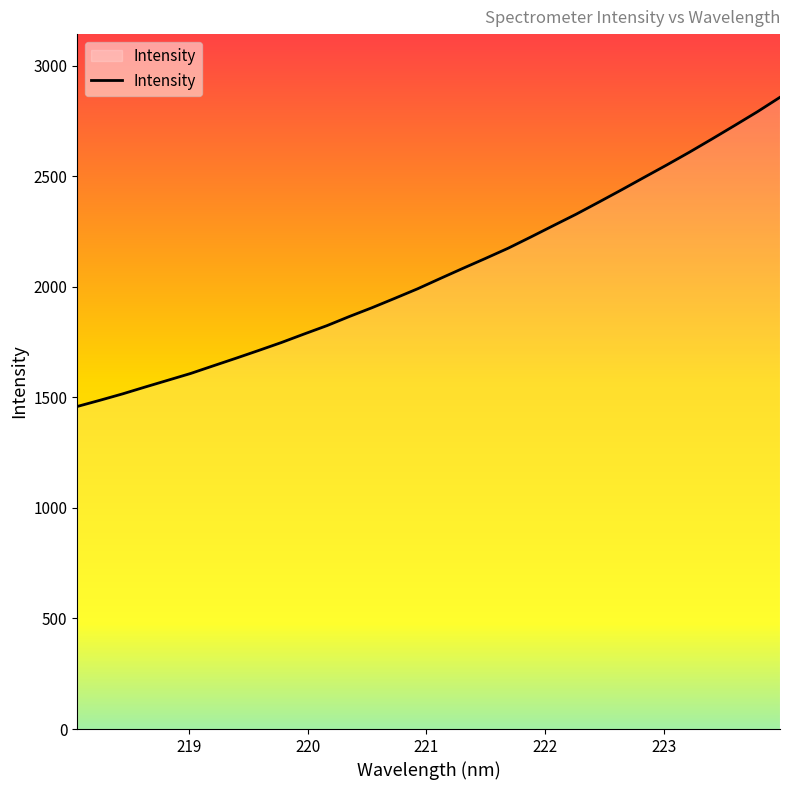

Reading left to right, list all the values displayed in this chart.

1459.0	1487.0	1516.0	1547.2	1577.7	1608.3	1643.0	1677.3	1712.4	1748.3	1786.7	1824.3	1866.1	1905.9	1948.2	1991.1	2037.6	2083.6	2128.6	2174.8	2225.5	2277.3	2328.6	2383.2	2438.5	2495.1	2551.3	2609.0	2669.0	2729.9	2791.8	2857.4